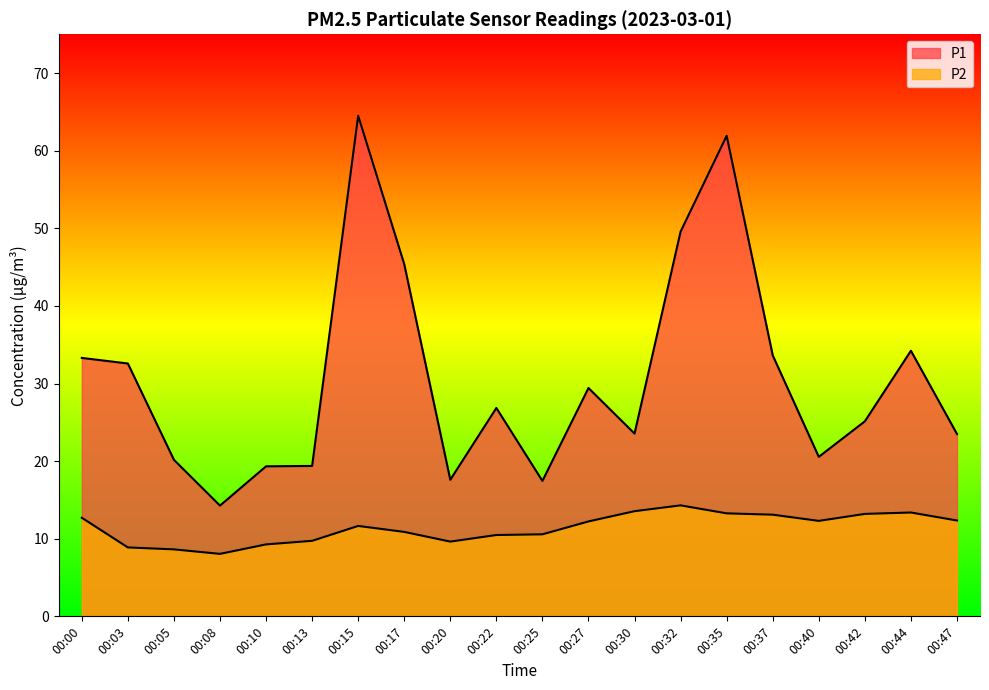

Reading right to left, list all the values displayed in this chart.

P1: 00:47=23.5	00:44=34.2	00:42=25.1	00:40=20.6	00:37=33.6	00:35=61.9	00:32=49.6	00:30=23.6	00:27=29.4	00:25=17.4	00:22=26.9	00:20=17.6	00:17=45.4	00:15=64.5	00:13=19.4	00:10=19.3	00:08=14.3	00:05=20.2	00:03=32.6	00:00=33.3
P2: 00:47=12.3	00:44=13.4	00:42=13.2	00:40=12.3	00:37=13.1	00:35=13.3	00:32=14.3	00:30=13.6	00:27=12.2	00:25=10.6	00:22=10.5	00:20=9.6	00:17=10.9	00:15=11.7	00:13=9.7	00:10=9.3	00:08=8.1	00:05=8.6	00:03=8.9	00:00=12.7